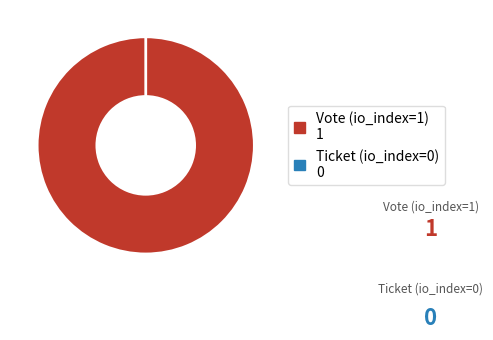

Which has a higher value, Vote (io_index=1) or Ticket (io_index=0)?

Vote (io_index=1)